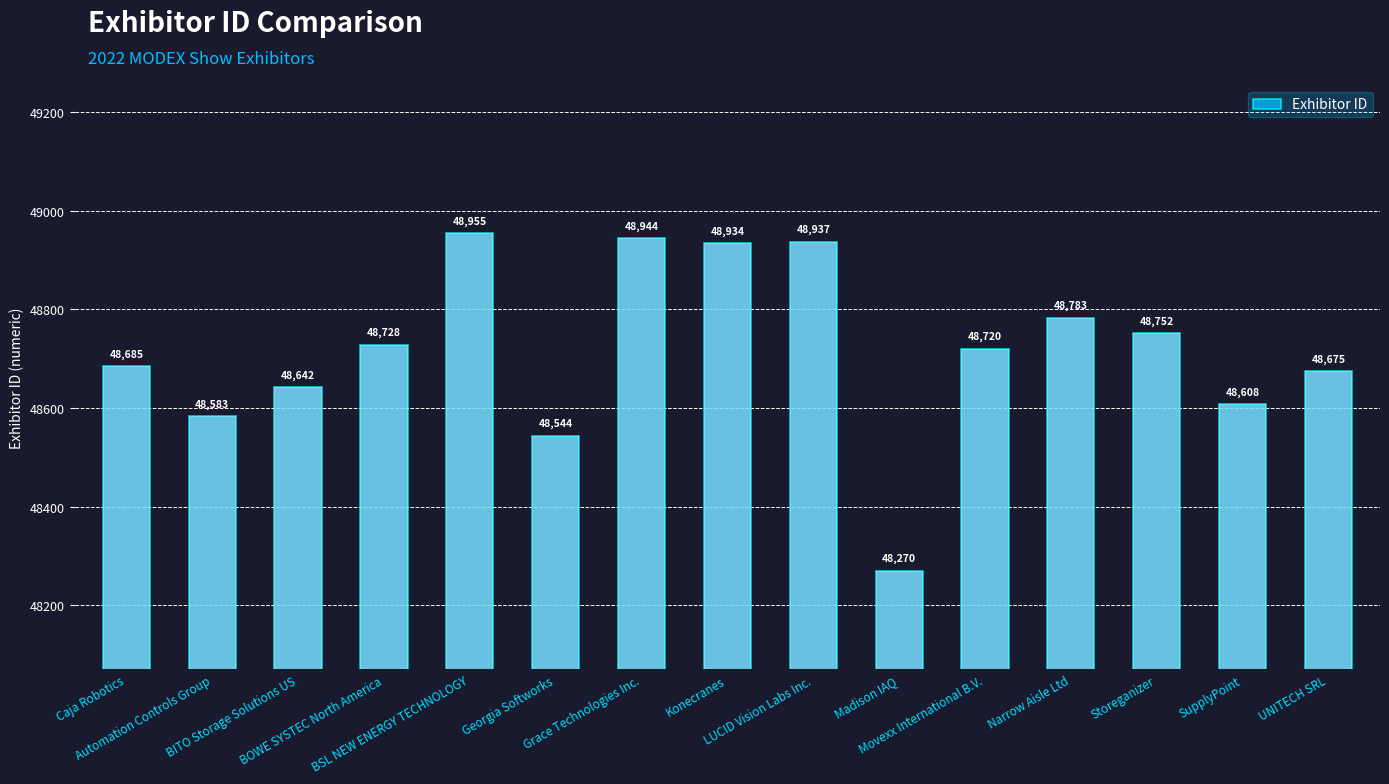

How many series are shown in this chart?

1